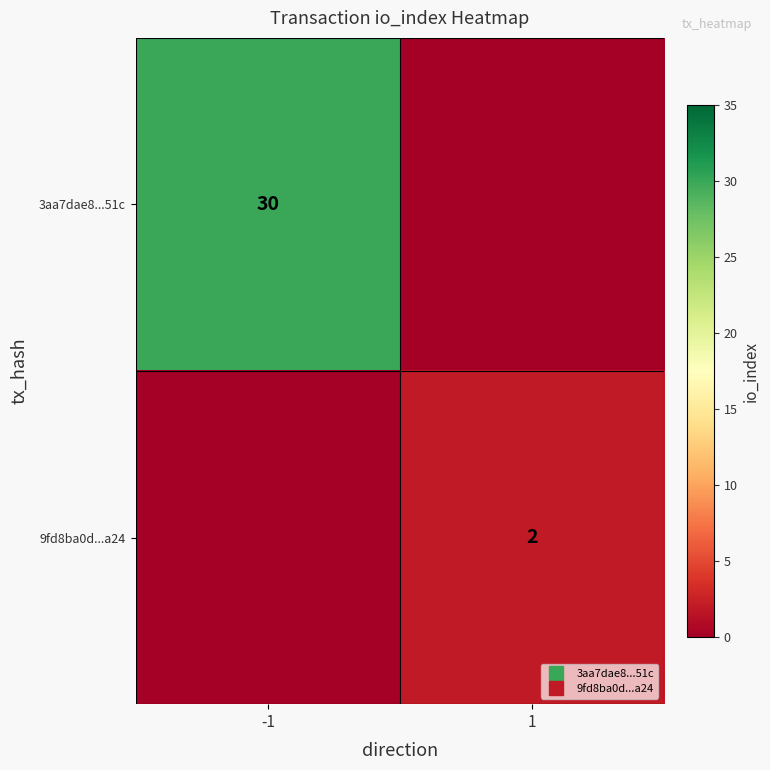

List the series in order of their overall mean, highest first.

3aa7dae8...51c, 9fd8ba0d...a24